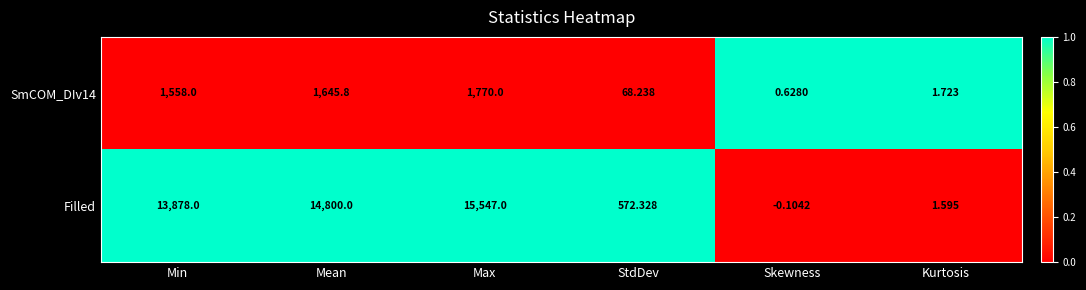

At which label is SmCOM_DIv14 closest to 885?

Min